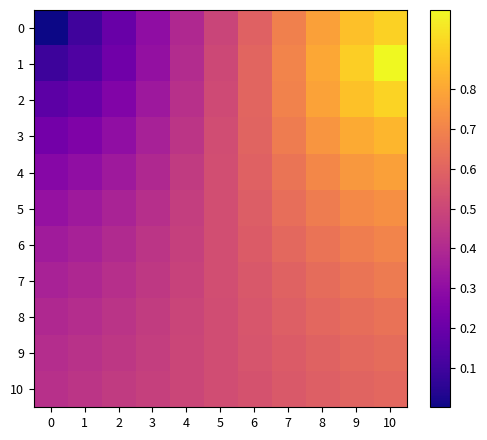

Reading left to right, transcribe all the data shown in this chart.

0: 0=0.0	1=0.1	2=0.2	3=0.3	4=0.4	5=0.5	6=0.6	7=0.7	8=0.8	9=0.9	10=0.9
1: 0=0.1	1=0.1	2=0.2	3=0.3	4=0.4	5=0.5	6=0.6	7=0.7	8=0.8	9=0.9	10=1.0
2: 0=0.2	1=0.2	2=0.3	3=0.3	4=0.4	5=0.5	6=0.6	7=0.7	8=0.8	9=0.9	10=0.9
3: 0=0.2	1=0.3	2=0.3	3=0.4	4=0.4	5=0.5	6=0.6	7=0.7	8=0.8	9=0.8	10=0.8
4: 0=0.3	1=0.3	2=0.3	3=0.4	4=0.5	5=0.5	6=0.6	7=0.7	8=0.7	9=0.8	10=0.8
5: 0=0.3	1=0.3	2=0.4	3=0.4	4=0.5	5=0.5	6=0.6	7=0.6	8=0.7	9=0.7	10=0.7
6: 0=0.3	1=0.4	2=0.4	3=0.4	4=0.5	5=0.5	6=0.6	7=0.6	8=0.7	9=0.7	10=0.7
7: 0=0.4	1=0.4	2=0.4	3=0.5	4=0.5	5=0.5	6=0.6	7=0.6	8=0.6	9=0.7	10=0.7
8: 0=0.4	1=0.4	2=0.4	3=0.5	4=0.5	5=0.5	6=0.6	7=0.6	8=0.6	9=0.6	10=0.6
9: 0=0.4	1=0.4	2=0.4	3=0.5	4=0.5	5=0.5	6=0.5	7=0.6	8=0.6	9=0.6	10=0.6
10: 0=0.4	1=0.4	2=0.5	3=0.5	4=0.5	5=0.5	6=0.5	7=0.6	8=0.6	9=0.6	10=0.6